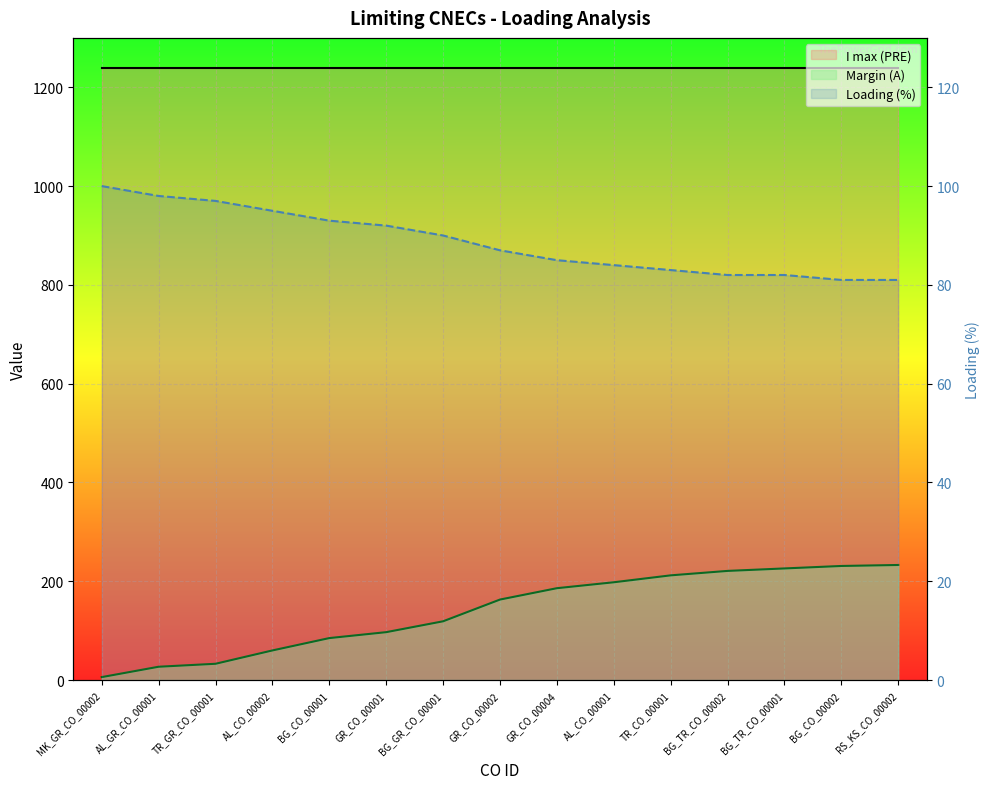

At how many categories does at least one series exceed 304?

15